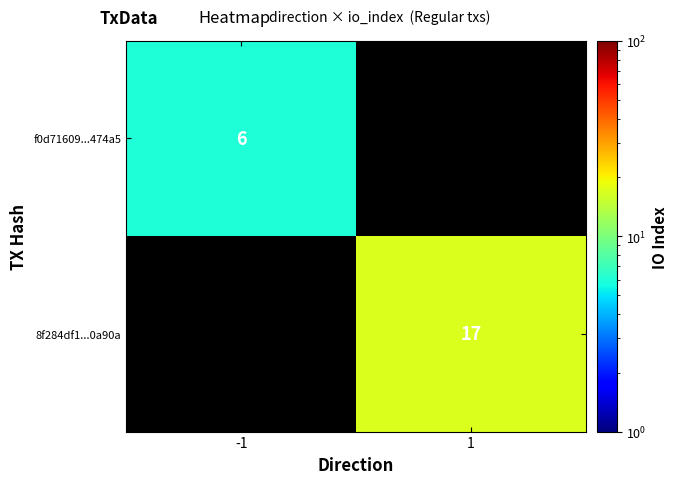

True or false: 8f284df1...0a90a has a value of 28 at 1.

False